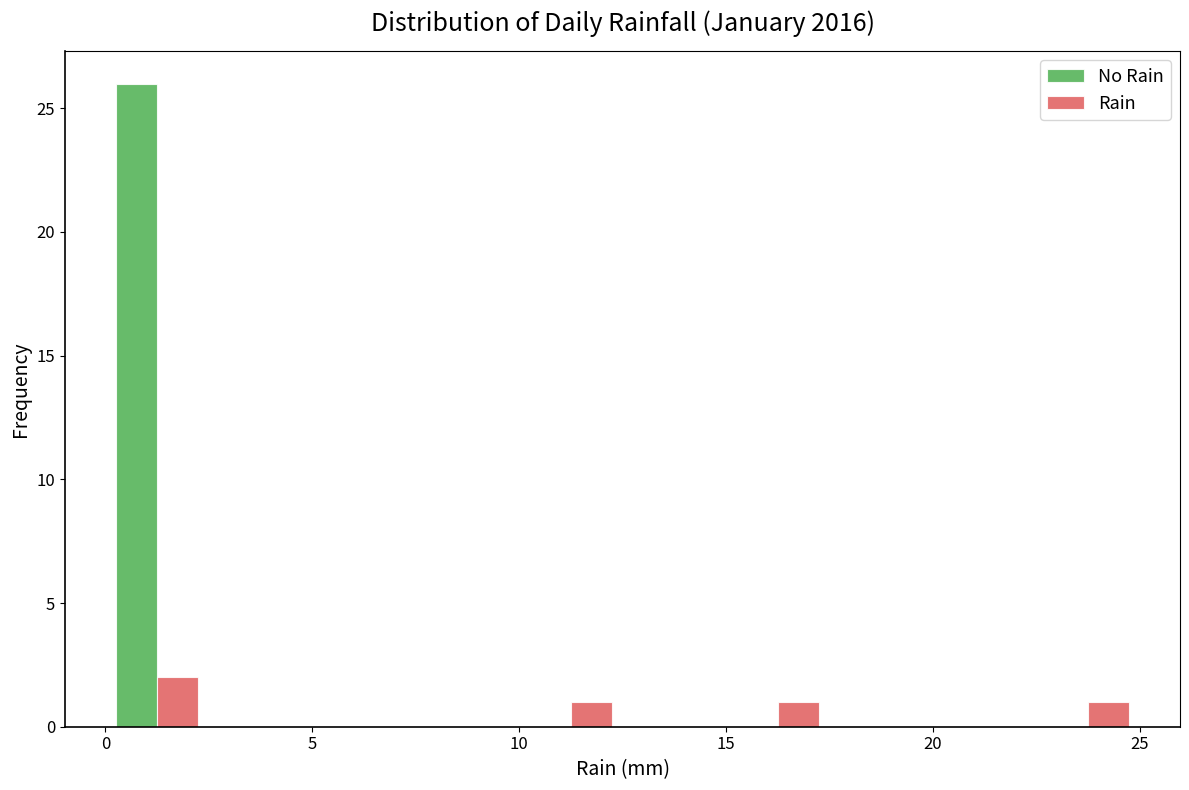

Reading left to right, transcribe this chart: for each range on the x-axis, give the height of each series' bar. The values are not printed on the chart, so give them approximately, as read against the axis.

0.0 to 2.5: No Rain=26	Rain=2
2.5 to 5.0: No Rain=0	Rain=0
5.0 to 7.5: No Rain=0	Rain=0
7.5 to 10.0: No Rain=0	Rain=0
10.0 to 12.5: No Rain=0	Rain=1
12.5 to 15.0: No Rain=0	Rain=0
15.0 to 17.5: No Rain=0	Rain=1
17.5 to 20.0: No Rain=0	Rain=0
20.0 to 22.5: No Rain=0	Rain=0
22.5 to 25.0: No Rain=0	Rain=1